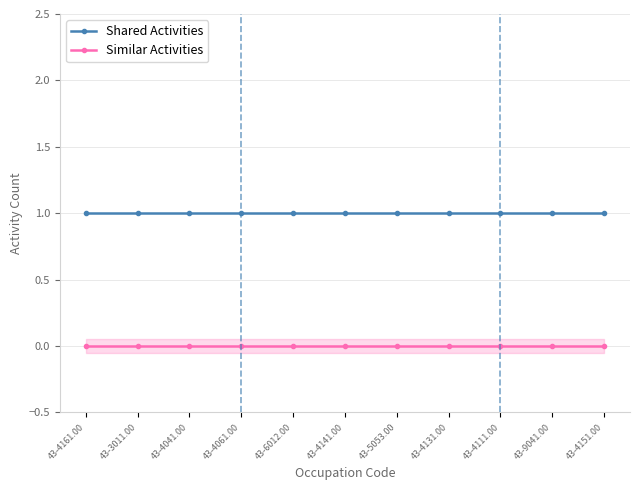

What value does the Shared Activities series have at 43-4041.00?

1